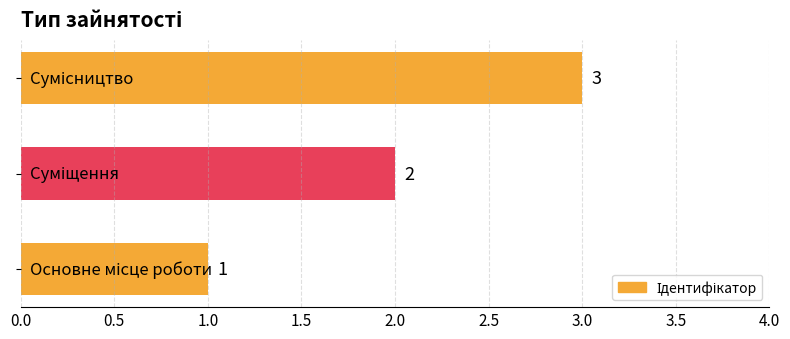

How many values are between 1 and 3?

3